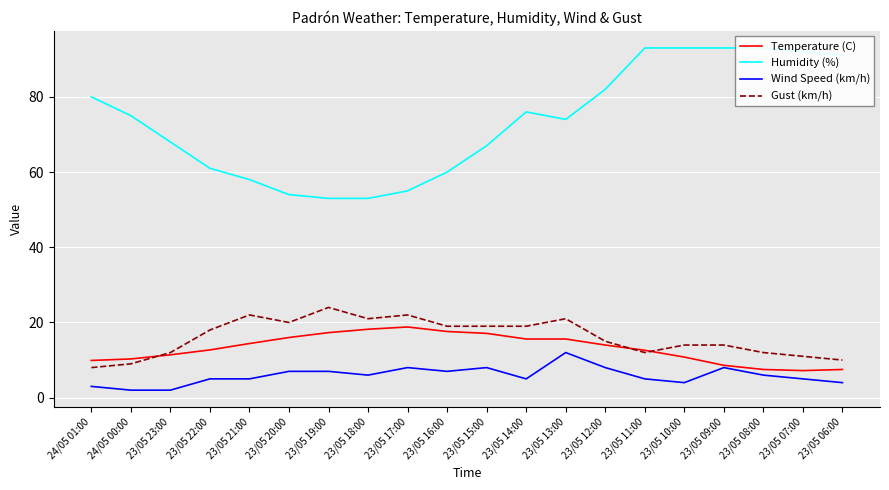

What value does the Wind Speed (km/h) series have at 23/05 18:00?

6.0